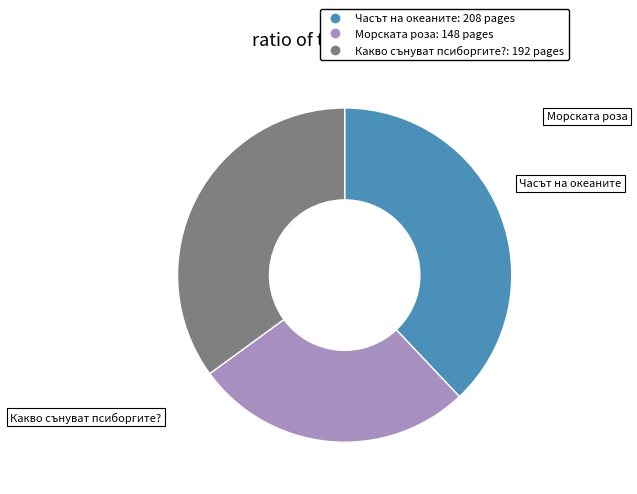

Is it true that Морската роза is 32% of the pie?

False